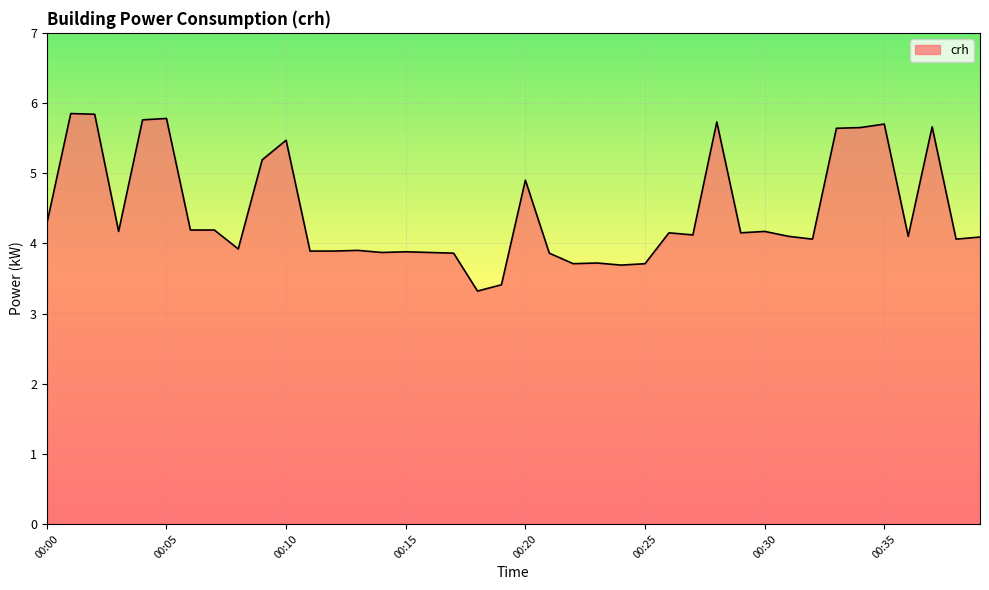

What is the minimum value shown in the chart?

3.3